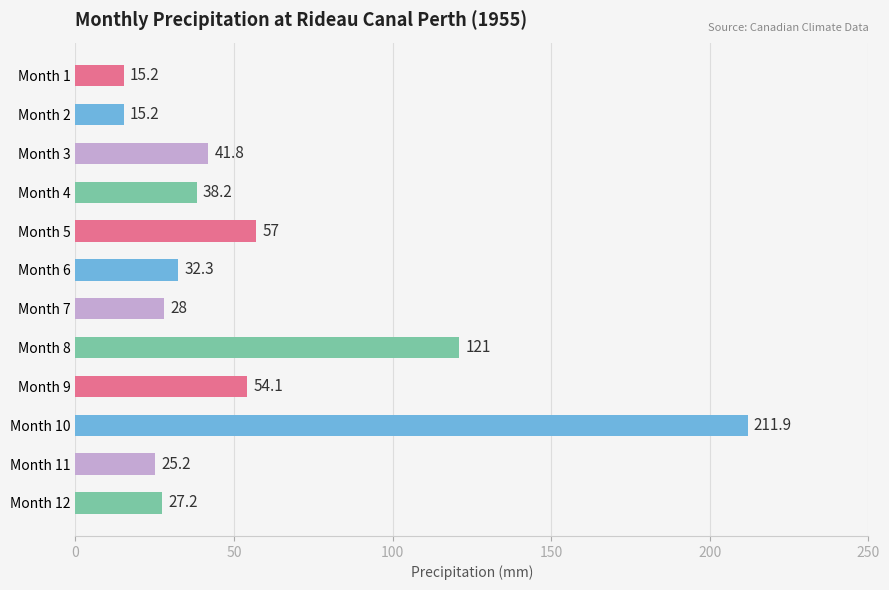

Is it true that the value at Month 5 is 81.8?

False